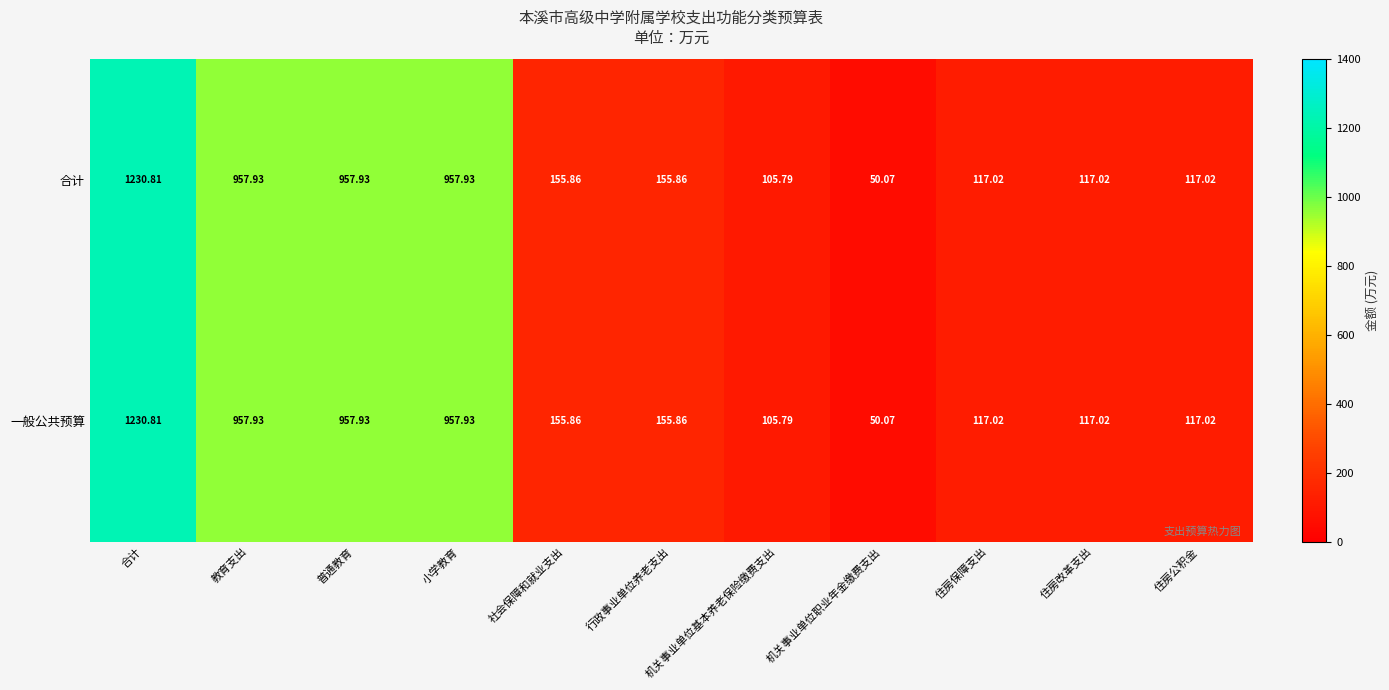

Where does the 一般公共预算 series first go above 155?

合计